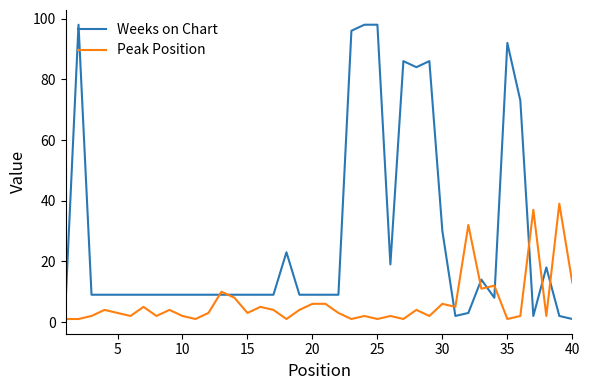

Reading left to right, transcribe all the data shown in this chart.

Weeks on Chart: 6	98	9	9	9	9	9	9	9	9	9	9	9	9	9	9	9	23	9	9	9	9	96	98	98	19	86	84	86	30	2	3	14	8	92	73	2	18	2	1
Peak Position: 1	1	2	4	3	2	5	2	4	2	1	3	10	8	3	5	4	1	4	6	6	3	1	2	1	2	1	4	2	6	5	32	11	12	1	2	37	2	39	13